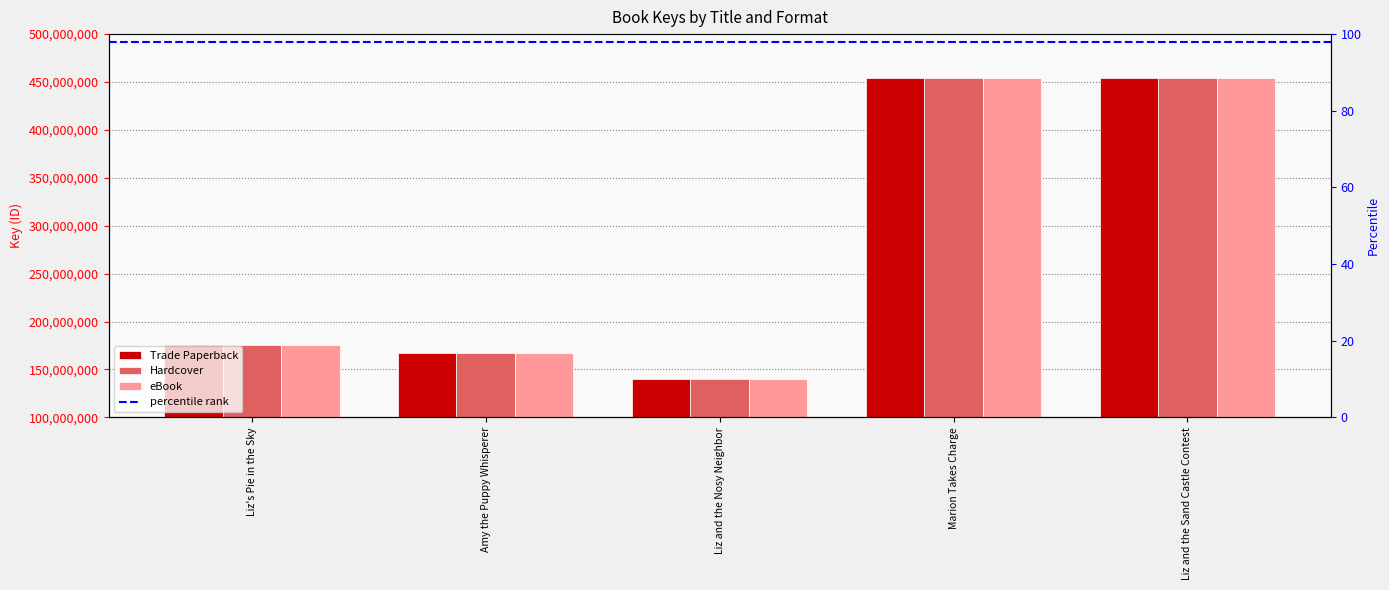

The value of Trade Paperback at Liz and the Nosy Neighbor is 33354436. True or false?

False